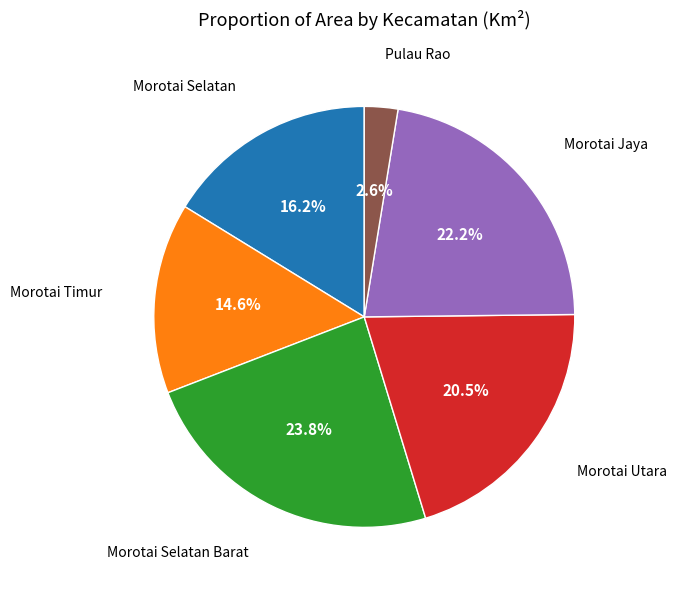

What percentage is the Morotai Selatan slice, to the nearest percent?

16%